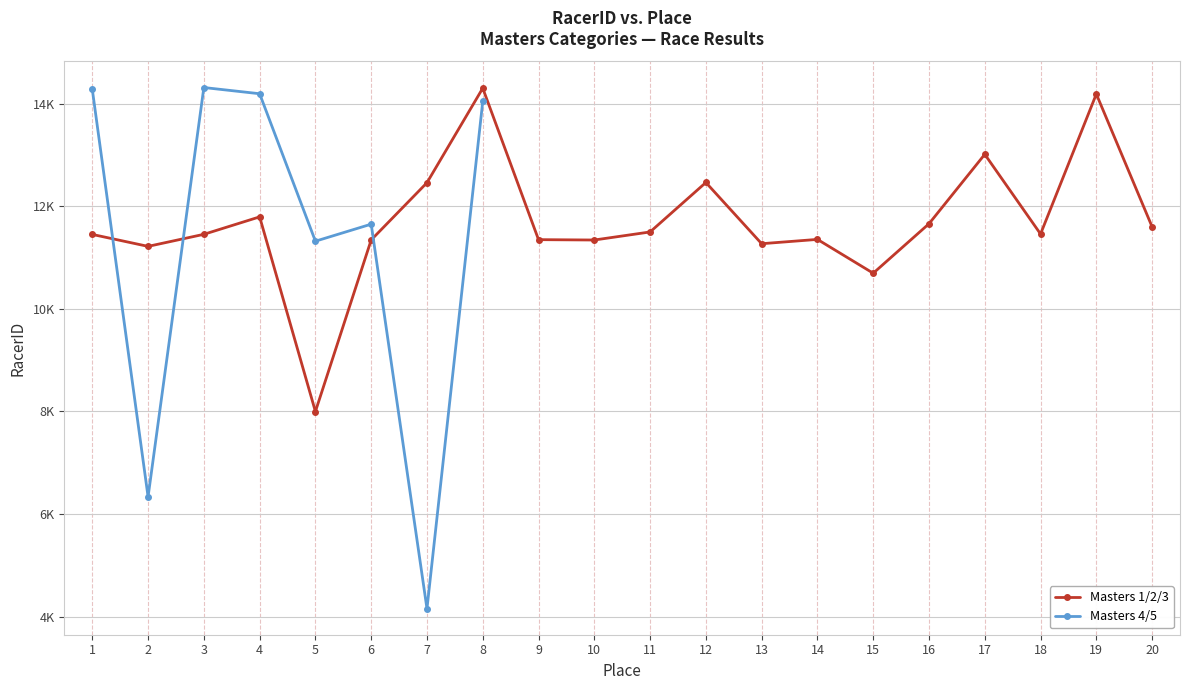

True or false: Masters 1/2/3 has more than 2 points higher than both neighbors.

True